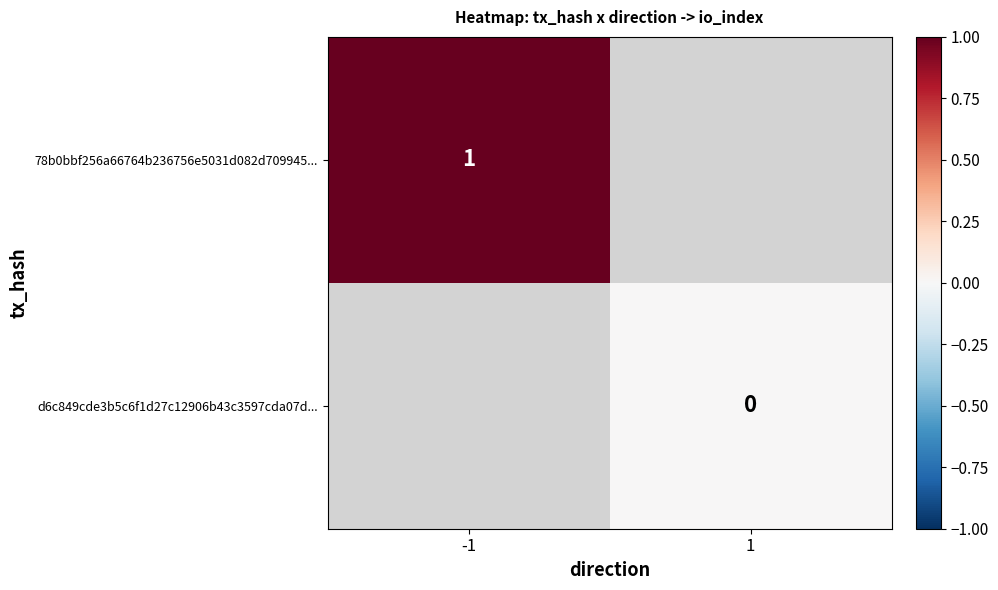

The 78b0bbf256a66764b236756e5031d082d709945... series shows 0 at -1. True or false?

False